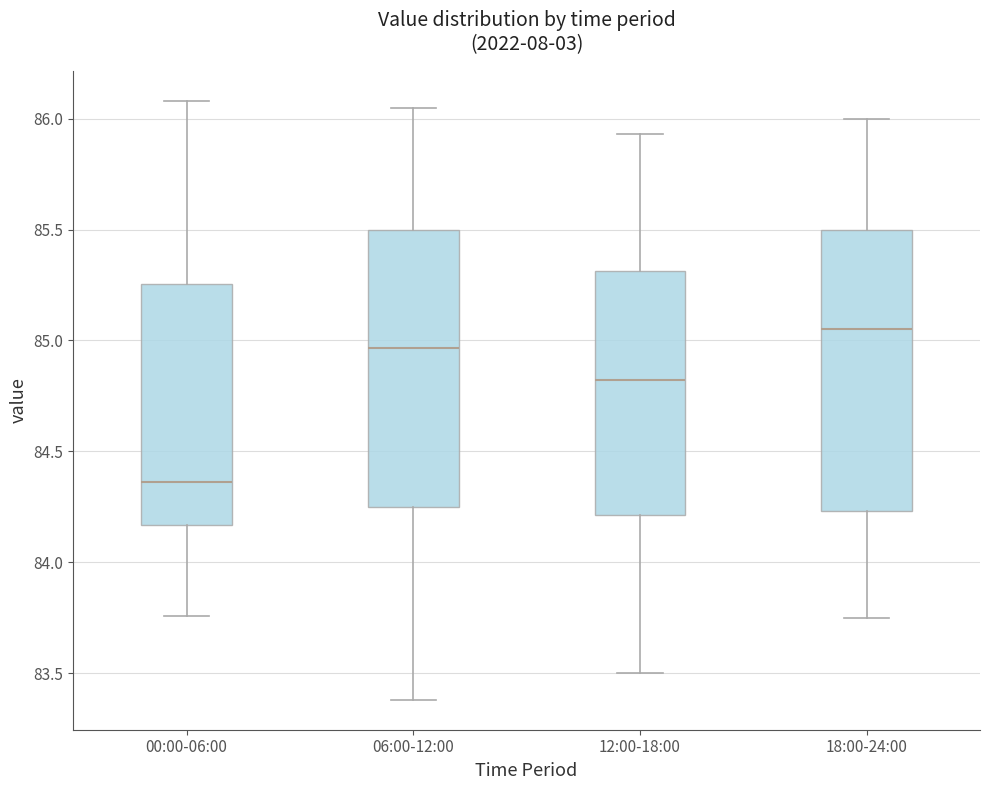

Reading left to right, read every box against the y-axis: the position of its median line, the range the box covers, and the ends of its whiskers. The values are not printed on the chart, so give them approximately, as read against the axis.

00:00-06:00: median 84.35, box 84.15 to 85.25, whiskers 83.75 to 86.10
06:00-12:00: median 84.95, box 84.25 to 85.50, whiskers 83.40 to 86.05
12:00-18:00: median 84.80, box 84.20 to 85.30, whiskers 83.50 to 85.95
18:00-24:00: median 85.05, box 84.25 to 85.50, whiskers 83.75 to 86.00